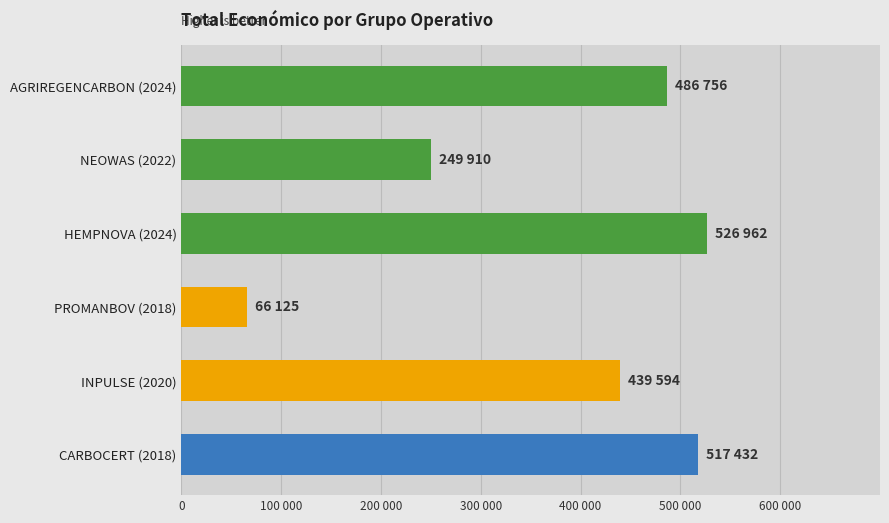

Approximately how many times larger is the value at NEOWAS (2022) compared to HEMPNOVA (2024)?

0.5